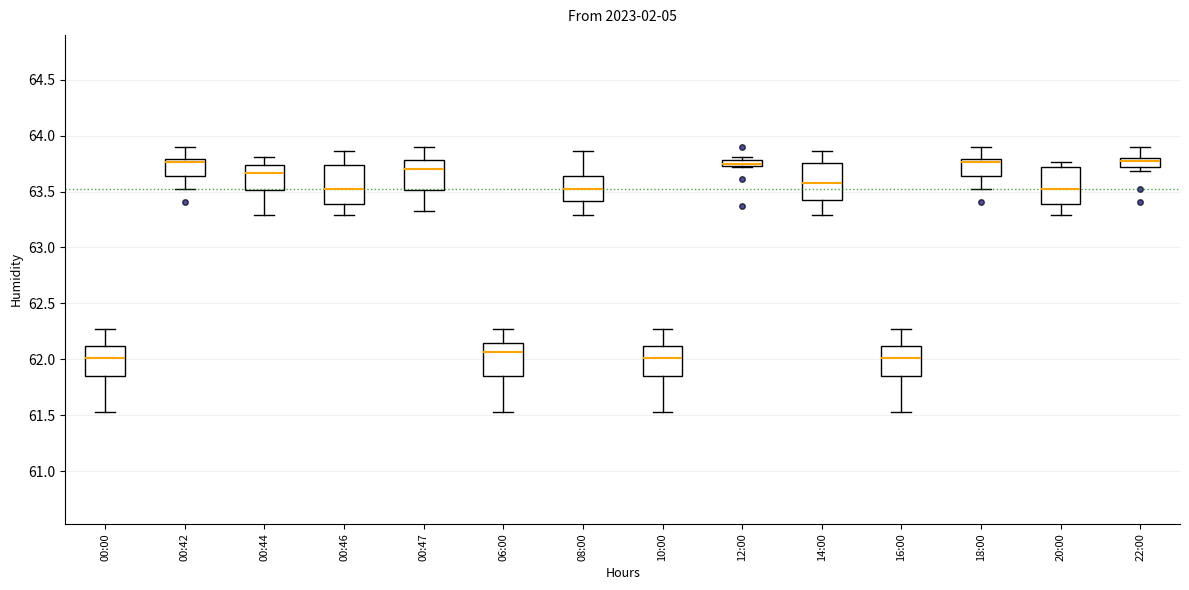

Where does the lower whisker of the box for 14:00 end on the y-axis? The values are not printed on the chart, so give them approximately, as read against the axis.

63.30